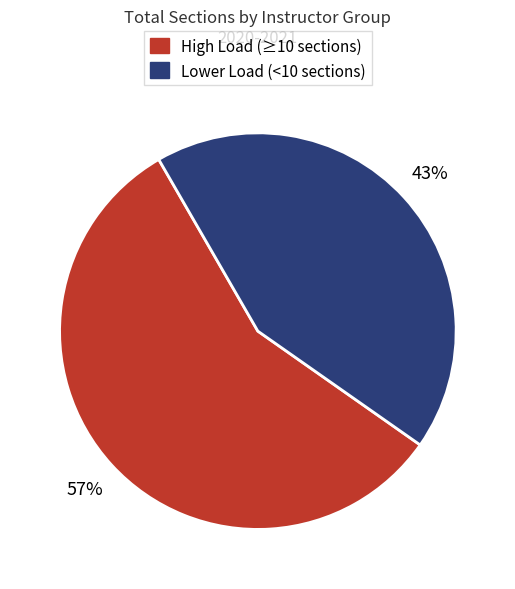

Count the number of slices in the pie.

2